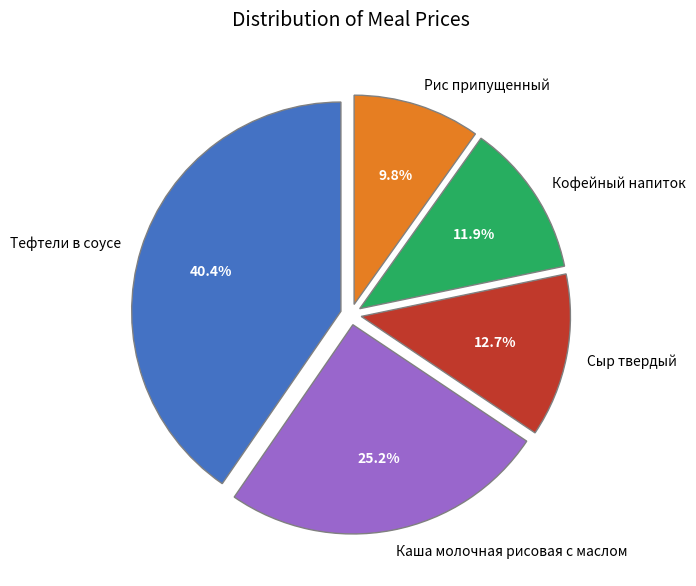

Which slice is the smallest?

Рис припущенный